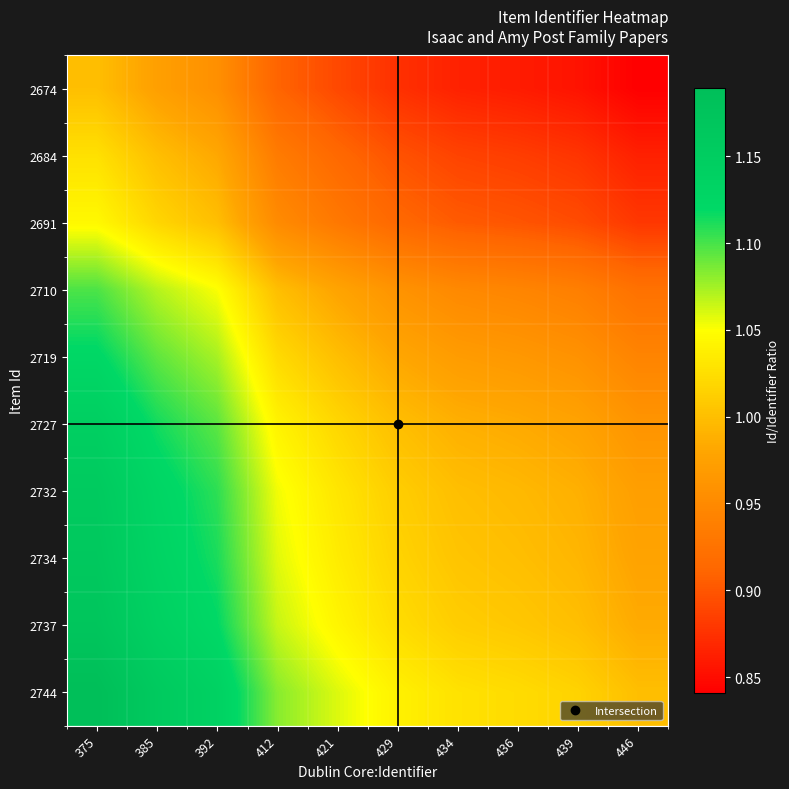

Count the number of data series in this chart.

10